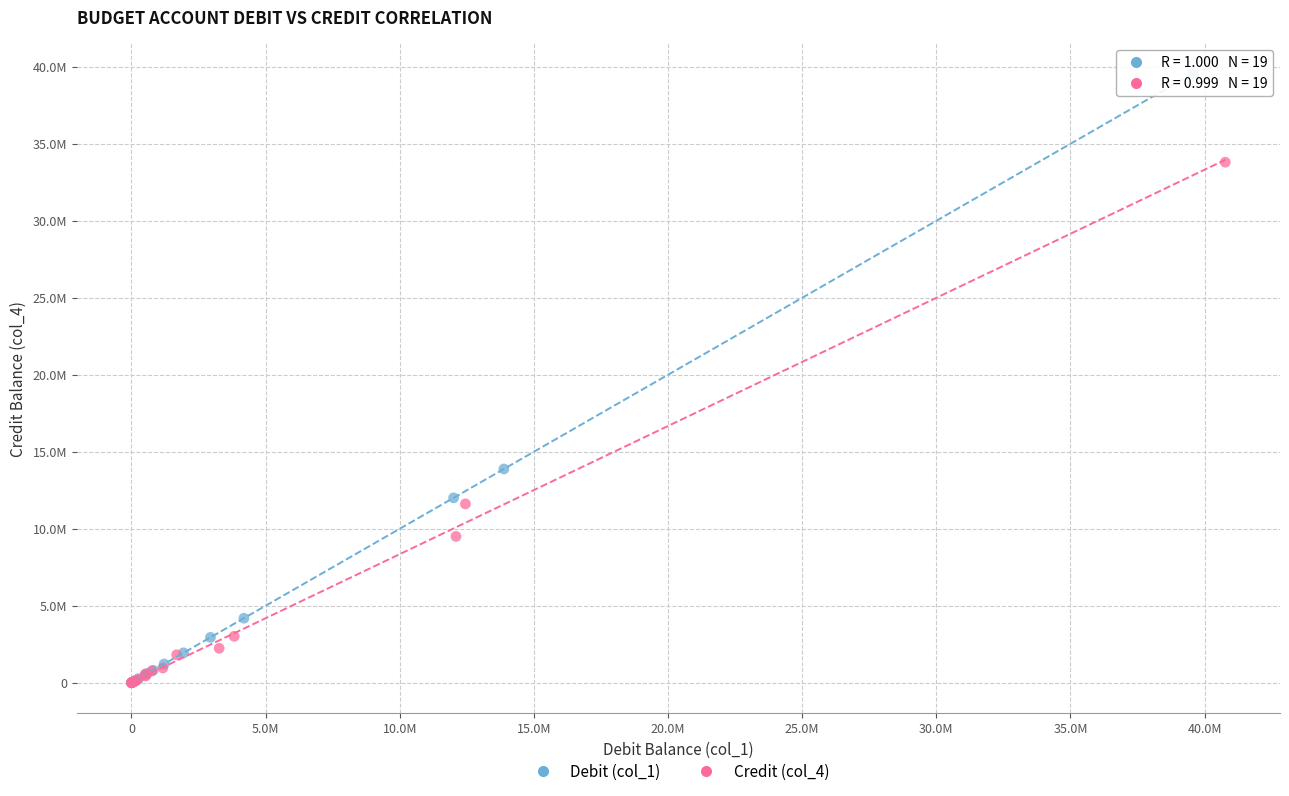

What are all the series names shown in the legend?

Debit (col_1), Credit (col_4)